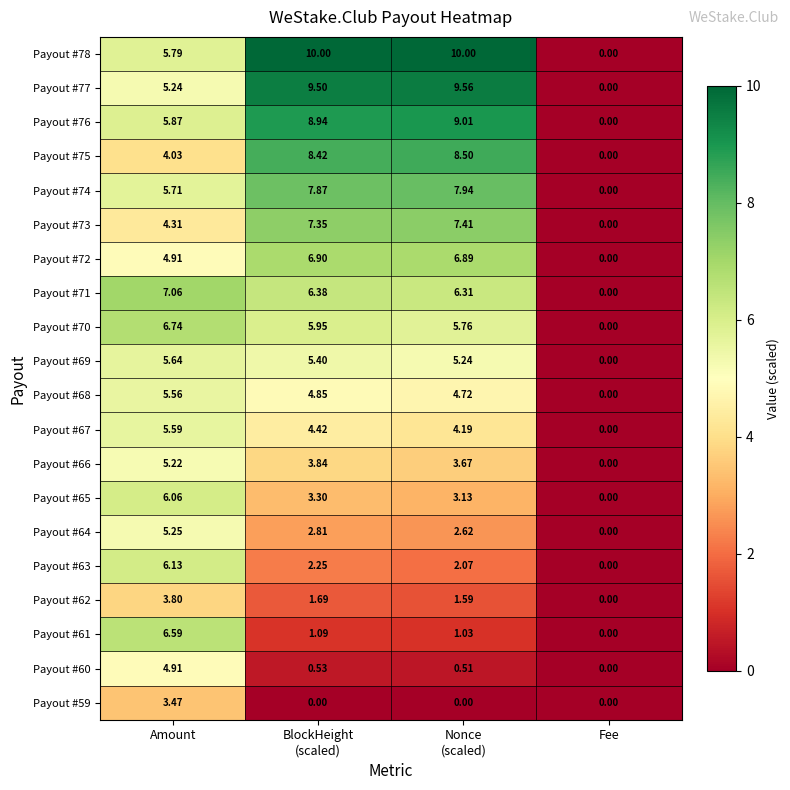

At which category is the sum across all series the highest?

Amount